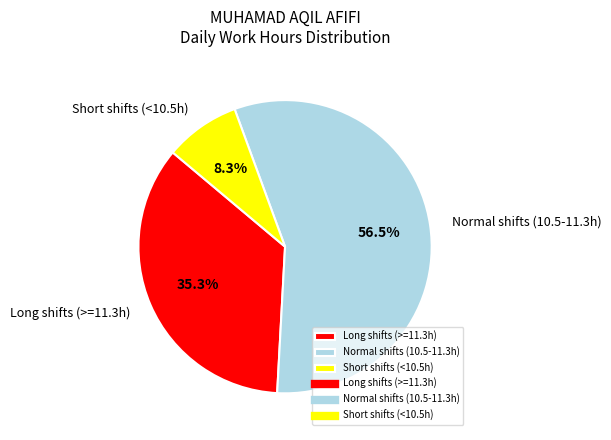

How many segments does this pie chart have?

3